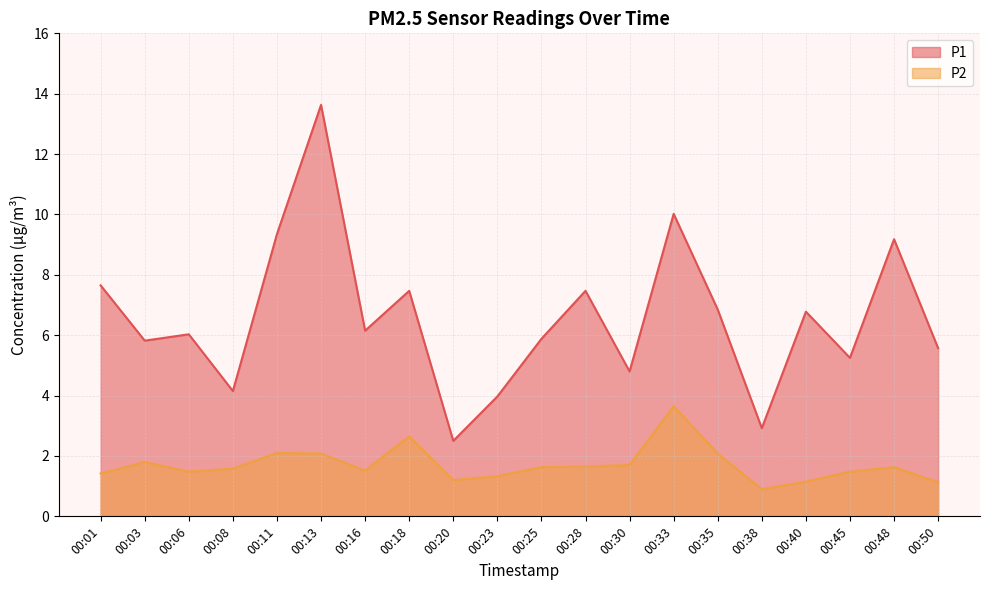

Which series has the largest range (max minus min)?

P1